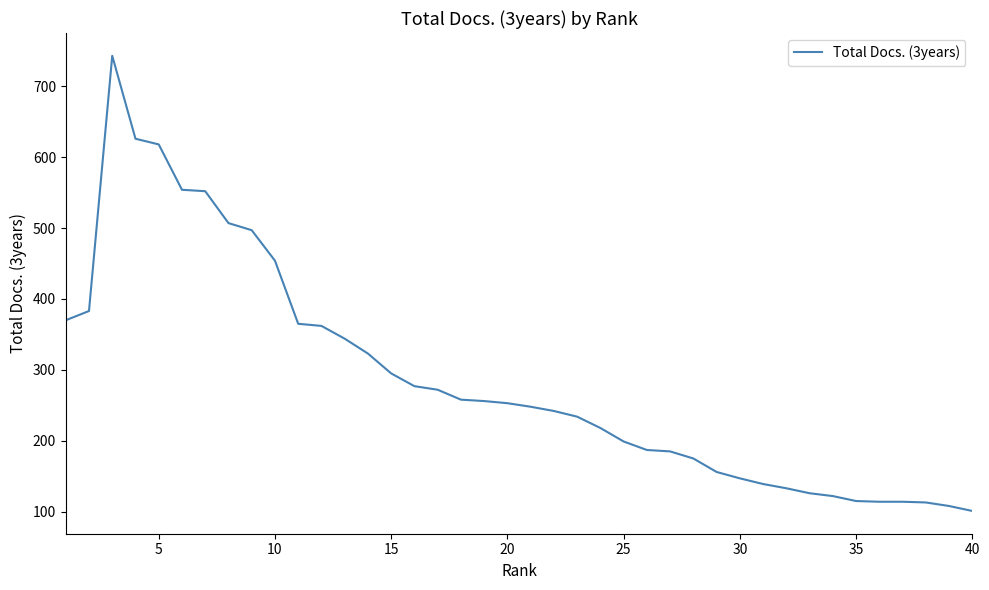

How many series are shown in this chart?

1